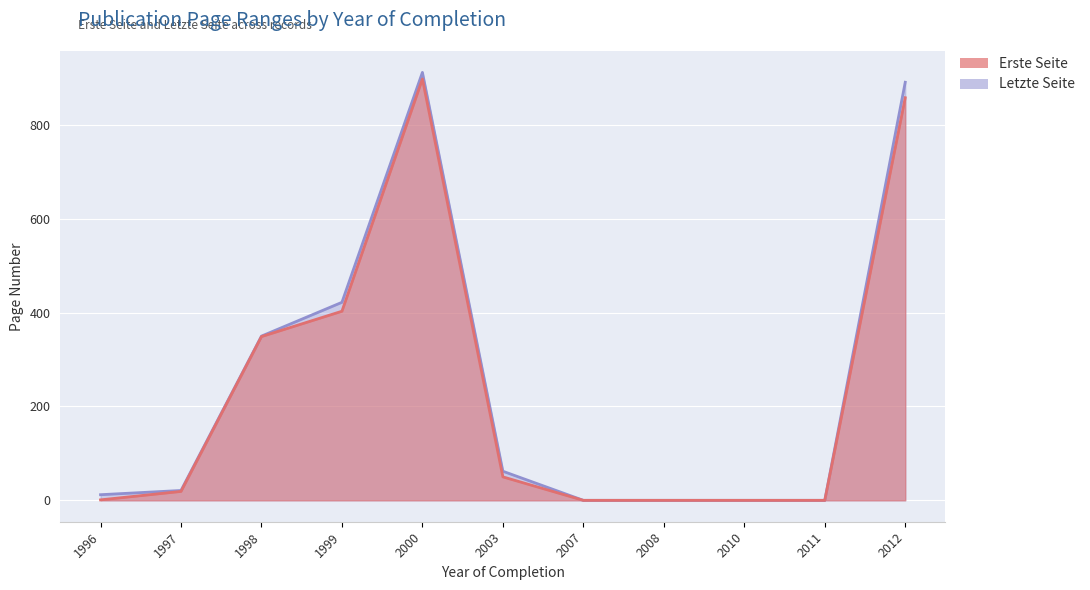

What are all the series names shown in the legend?

Erste Seite, Letzte Seite